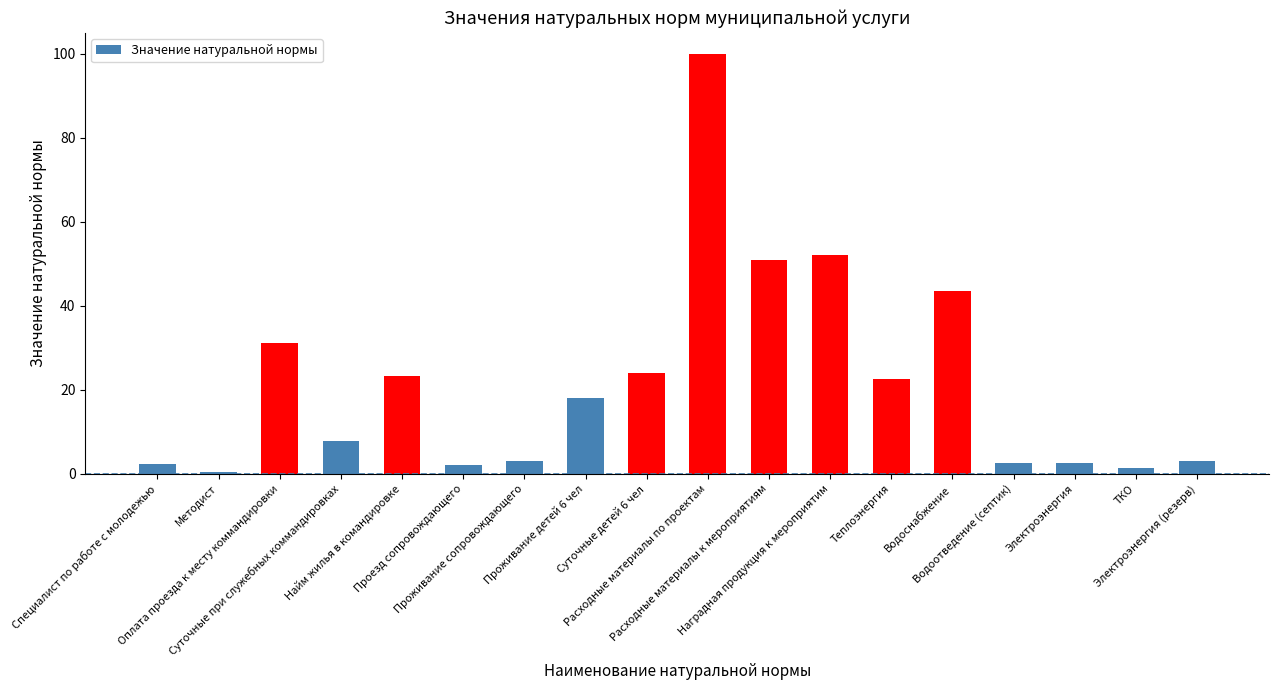

What is the sum of all values?

390.5